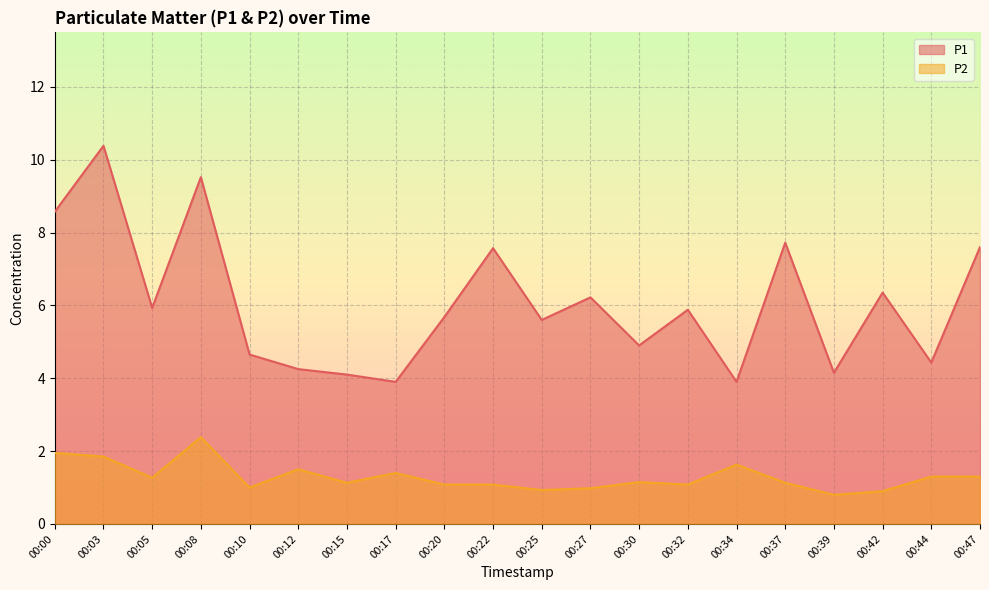

What is the difference between the maximum and minimum values in the P2 series?

1.6